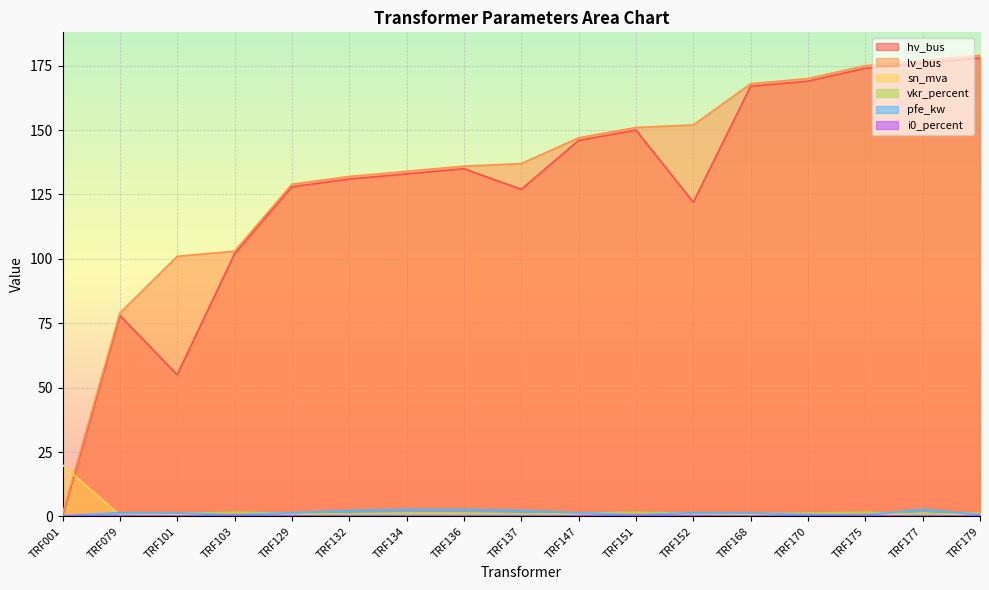

True or false: pfe_kw and i0_percent cross at least once.

False